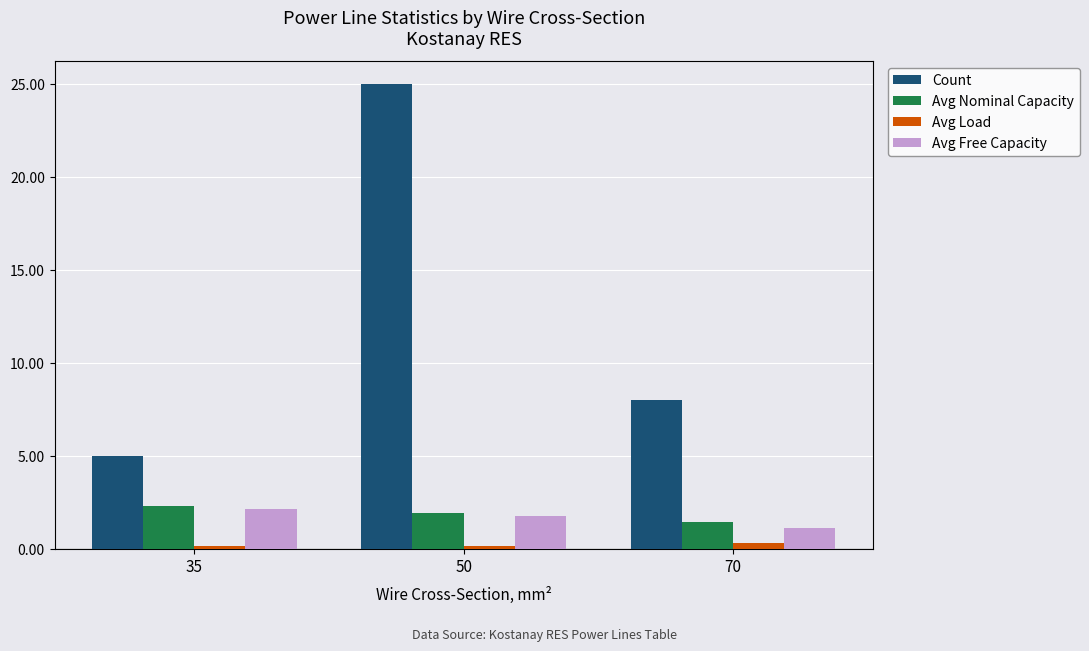

Count the Avg Load values in the range 0 to 1.

3